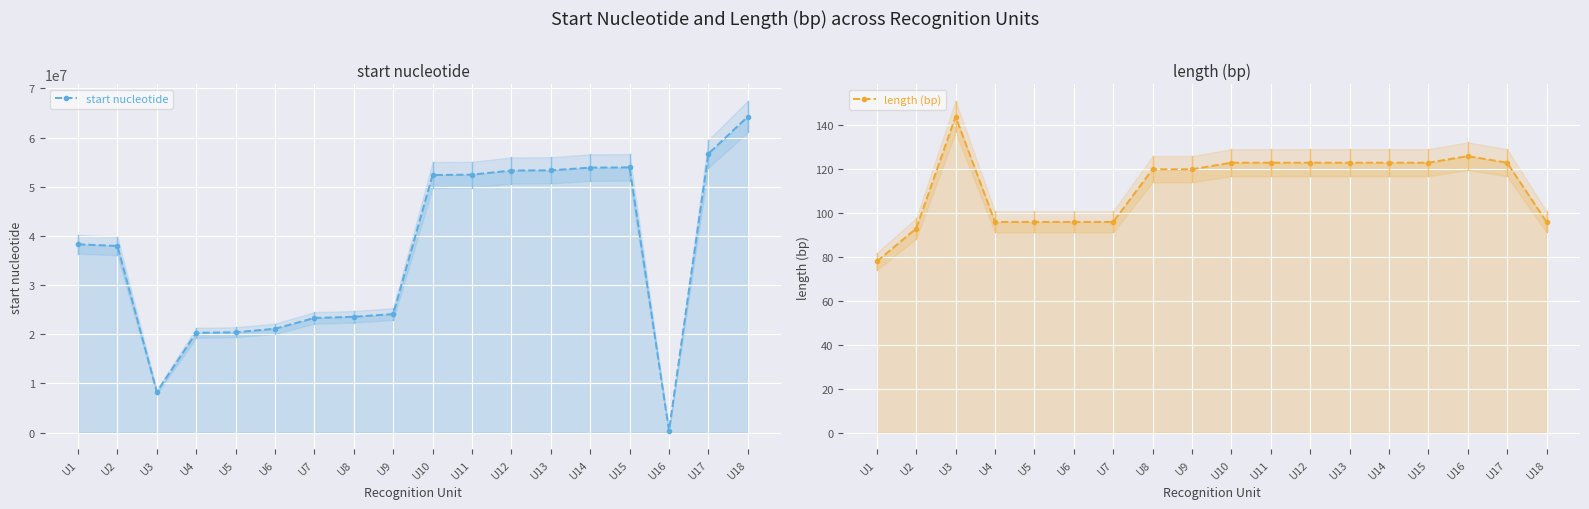

Reading right to left, transcribe all the data shown in this chart.

start nucleotide: U18=64275320	U17=56718271	U16=387323	U15=53952762	U14=53905315	U13=53352347	U12=53311267	U11=52472265	U10=52400112	U9=24102172	U8=23557450	U7=23316906	U6=21116854	U5=20405922	U4=20295189	U3=8274628	U2=37969416	U1=38305859
length (bp): U18=96	U17=123	U16=126	U15=123	U14=123	U13=123	U12=123	U11=123	U10=123	U9=120	U8=120	U7=96	U6=96	U5=96	U4=96	U3=144	U2=93	U1=78